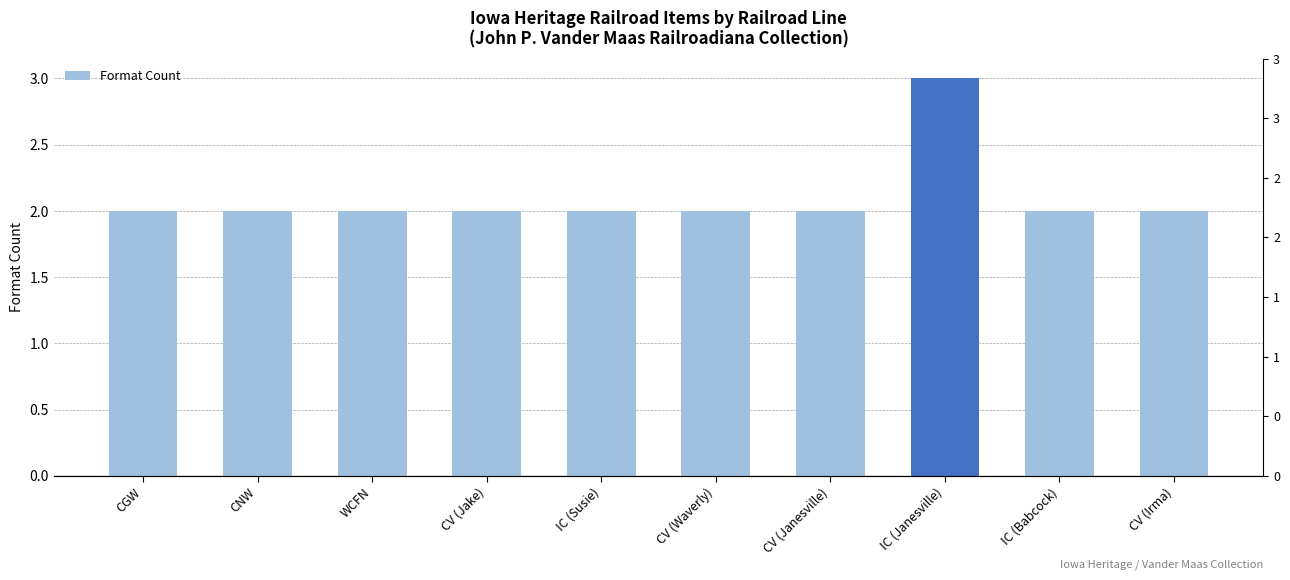

At which category does the chart reach its minimum across all series?

CGW